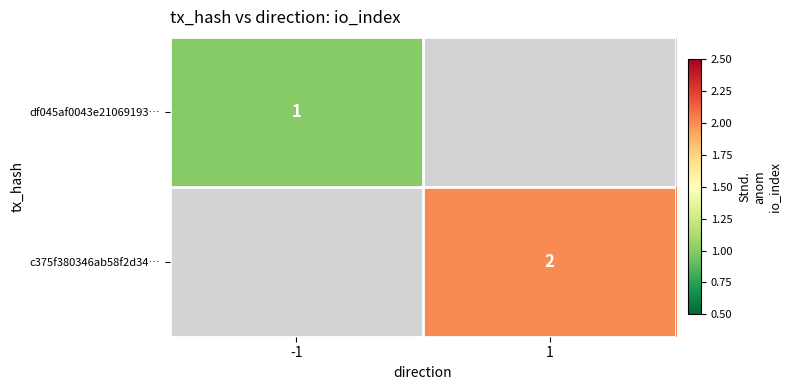

Rank the series by their maximum value, from lowest to highest.

df045af0043e21069193…, c375f380346ab58f2d34…